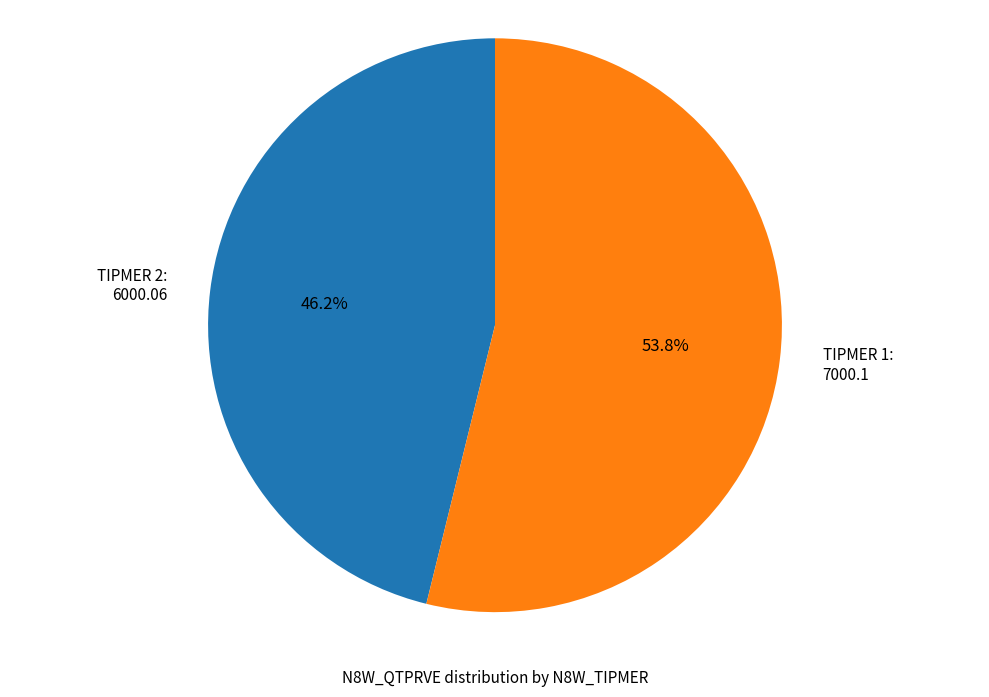

Rank the categories by value from lowest to highest.

TIPMER 2: 6000.06, TIPMER 1: 7000.1